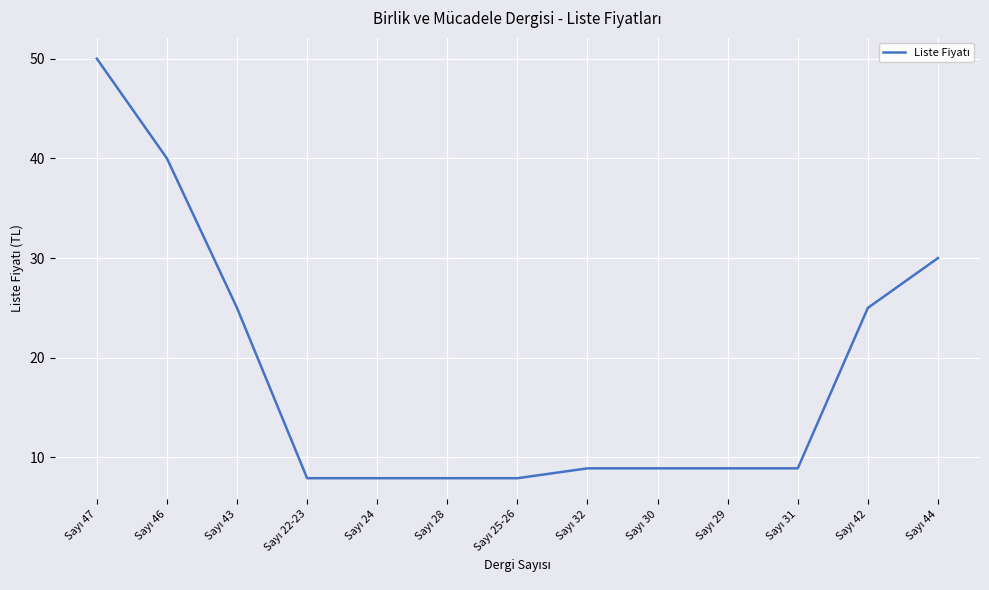

What is the greatest value displayed?

50.0